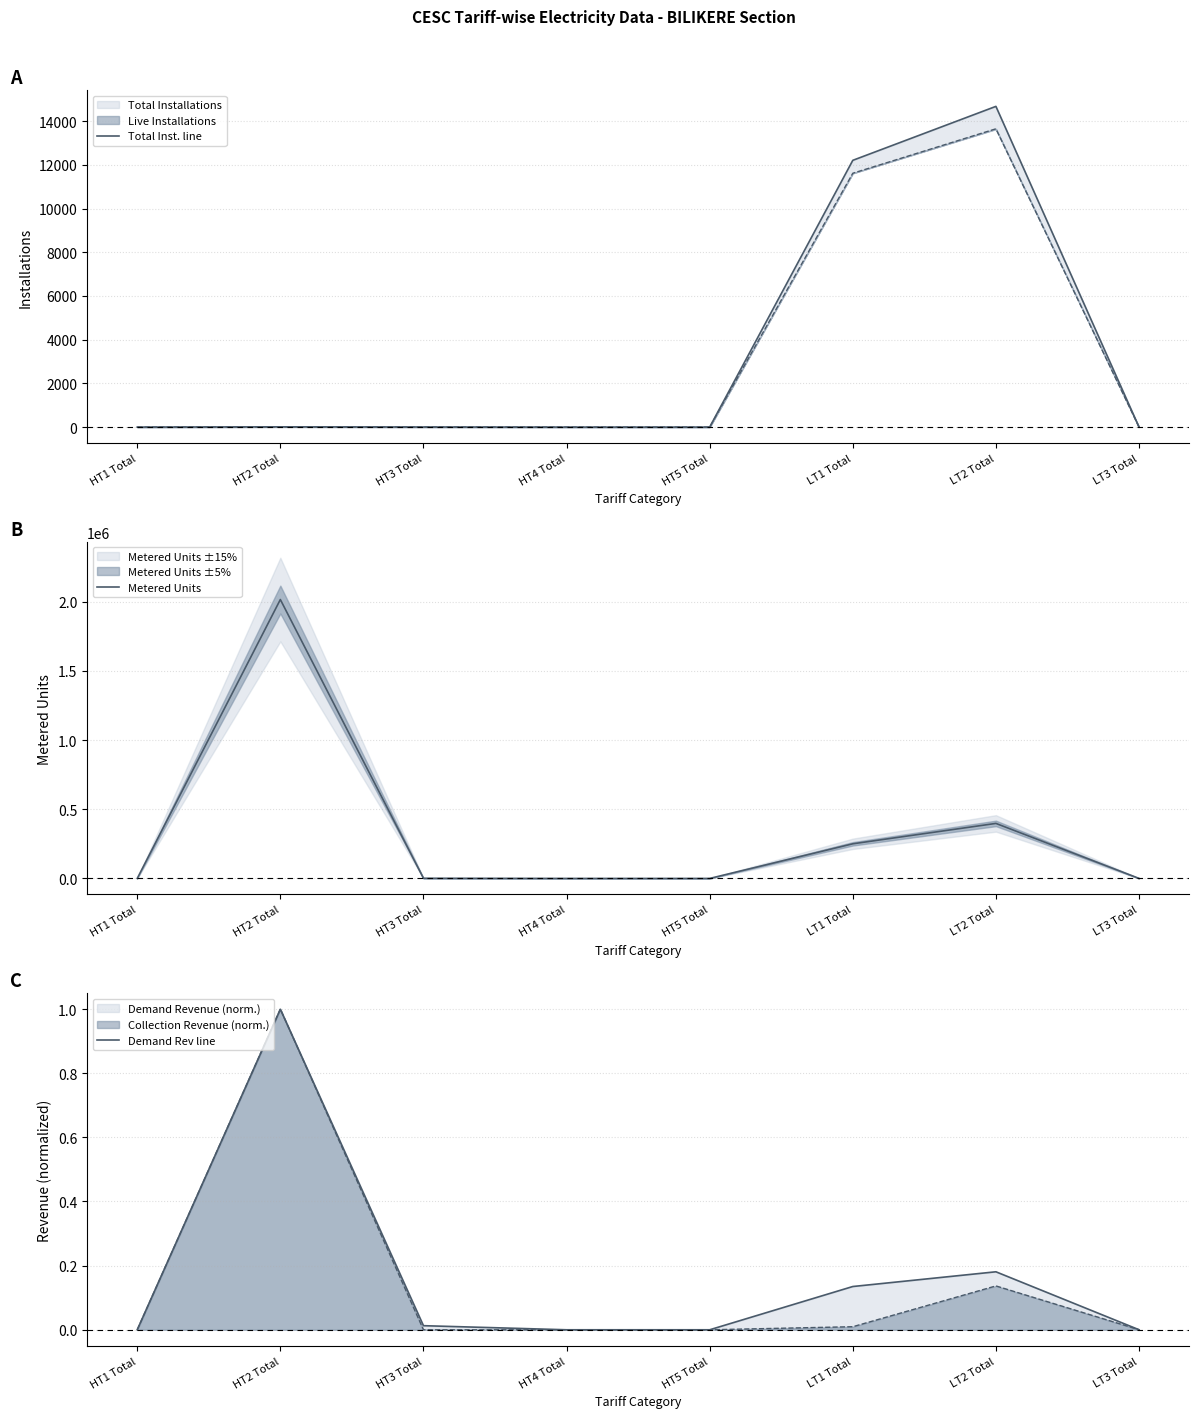

Reading right to left, what are all the values shown in this chart?

Total Inst. line: LT3 Total=1.0	LT2 Total=14672.0	LT1 Total=12204.0	HT5 Total=0.0	HT4 Total=0.0	HT3 Total=4.0	HT2 Total=12.0	HT1 Total=0.0
Metered Units: LT3 Total=249.0	LT2 Total=397643.0	LT1 Total=250302.0	HT5 Total=0.0	HT4 Total=0.0	HT3 Total=1300.0	HT2 Total=2015235.0	HT1 Total=0.0
Demand Rev line: LT3 Total=0.0	LT2 Total=0.2	LT1 Total=0.1	HT5 Total=0.0	HT4 Total=0.0	HT3 Total=0.0	HT2 Total=1.0	HT1 Total=0.0